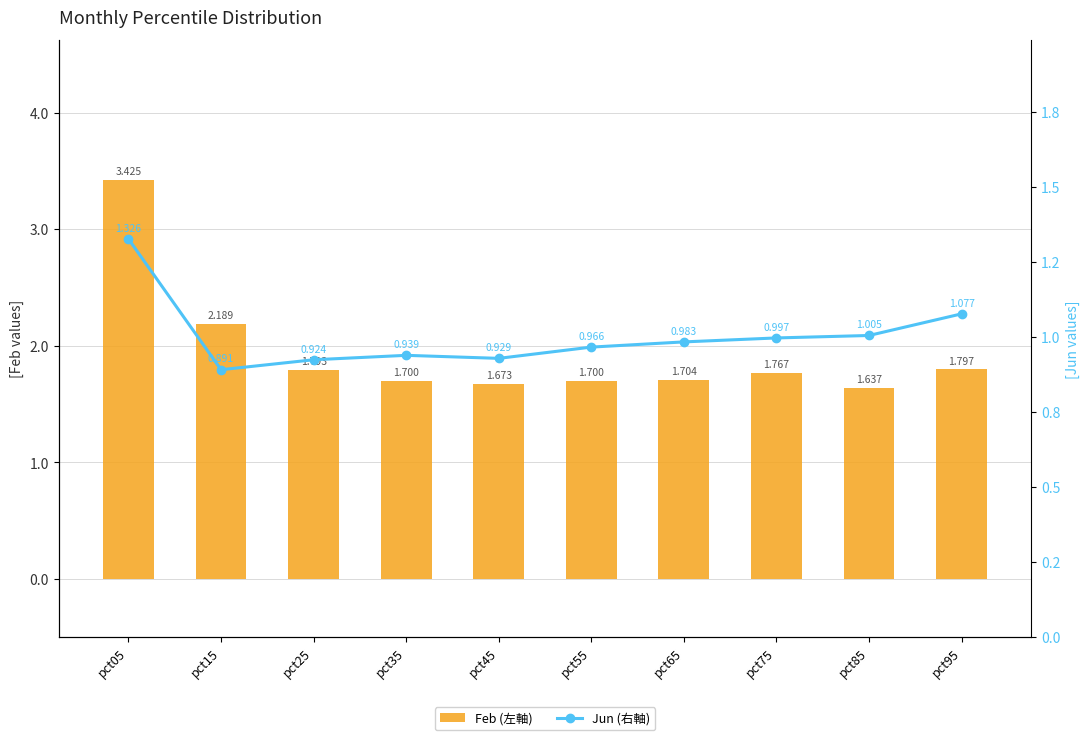

List the series in order of their overall mean, lowest first.

Jun (右軸), Feb (左軸)